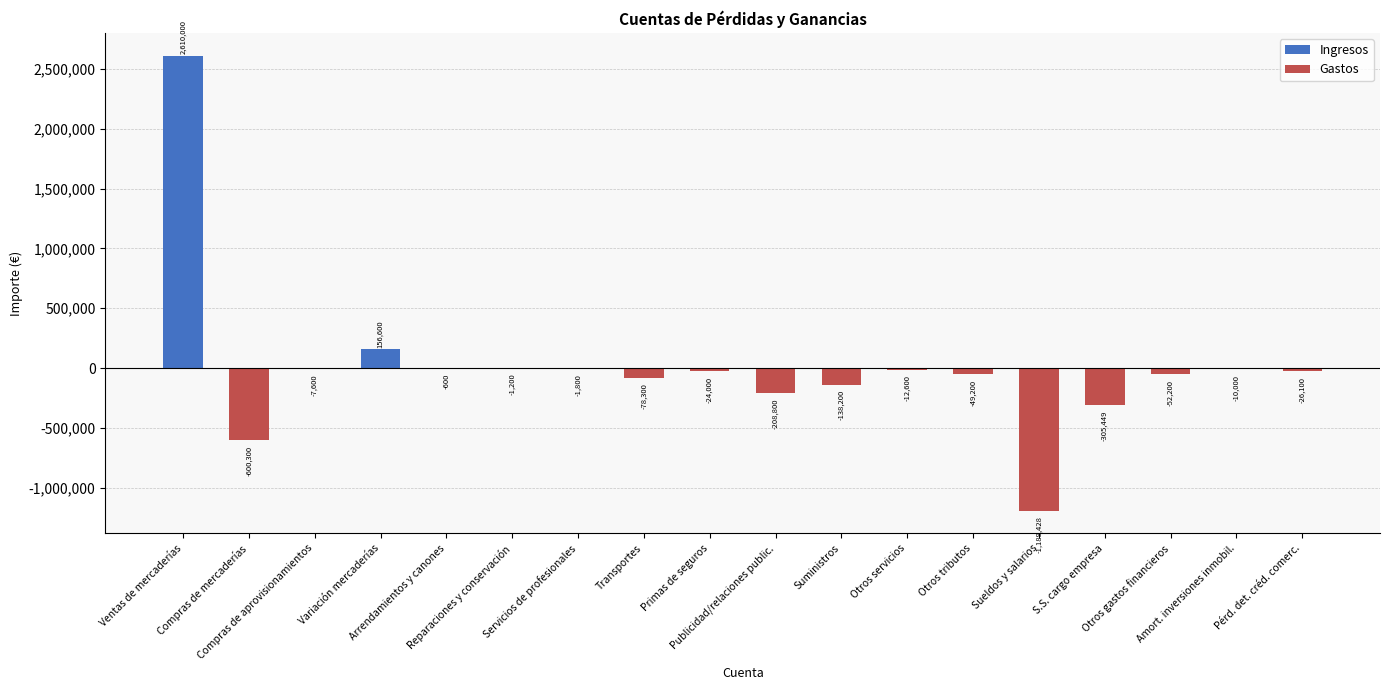

How many categories are shown in the chart?

18